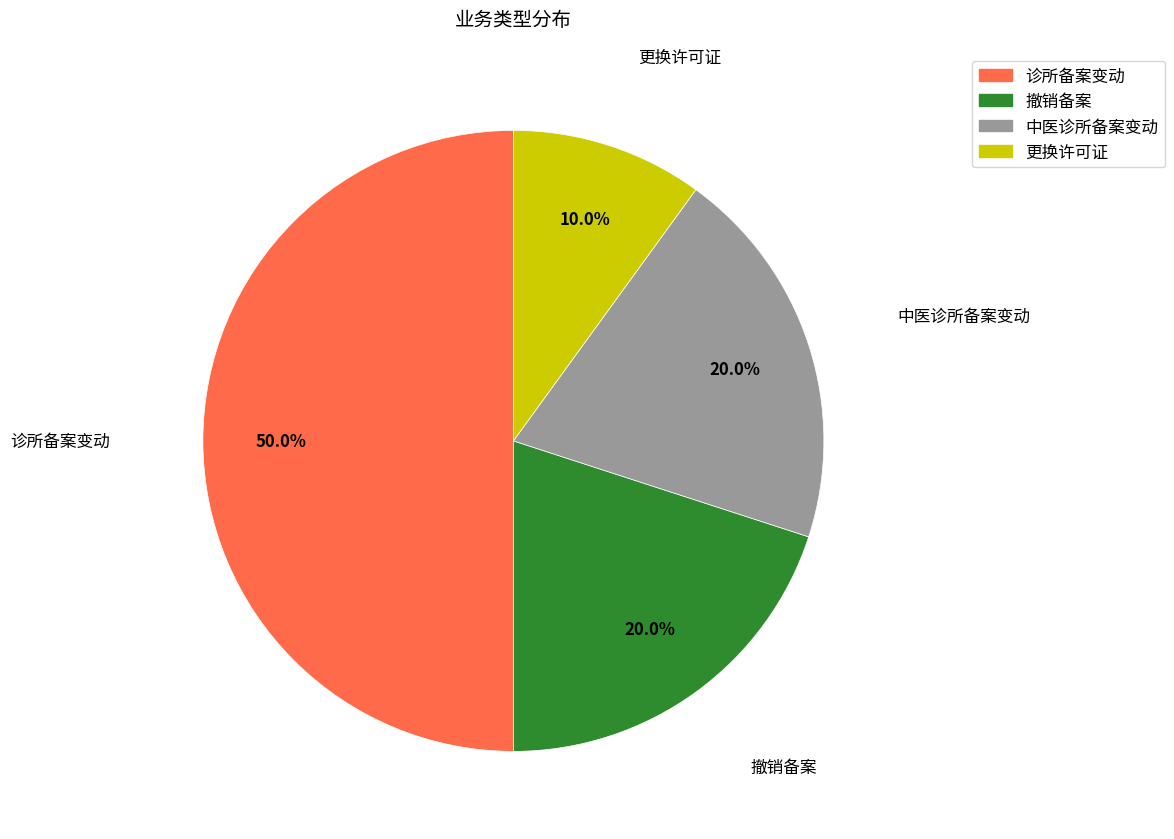

Is the sum of 诊所备案变动 and 撤销备案 greater than half?

Yes